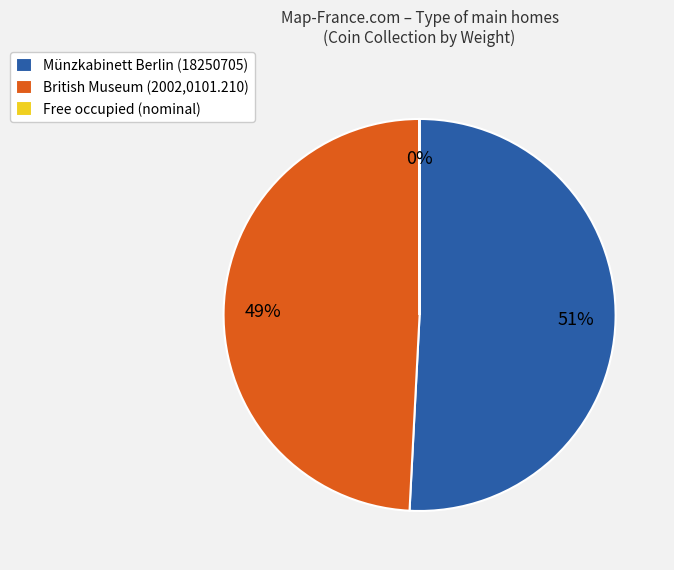

Which category has the biggest portion of the pie?

Münzkabinett Berlin (18250705)